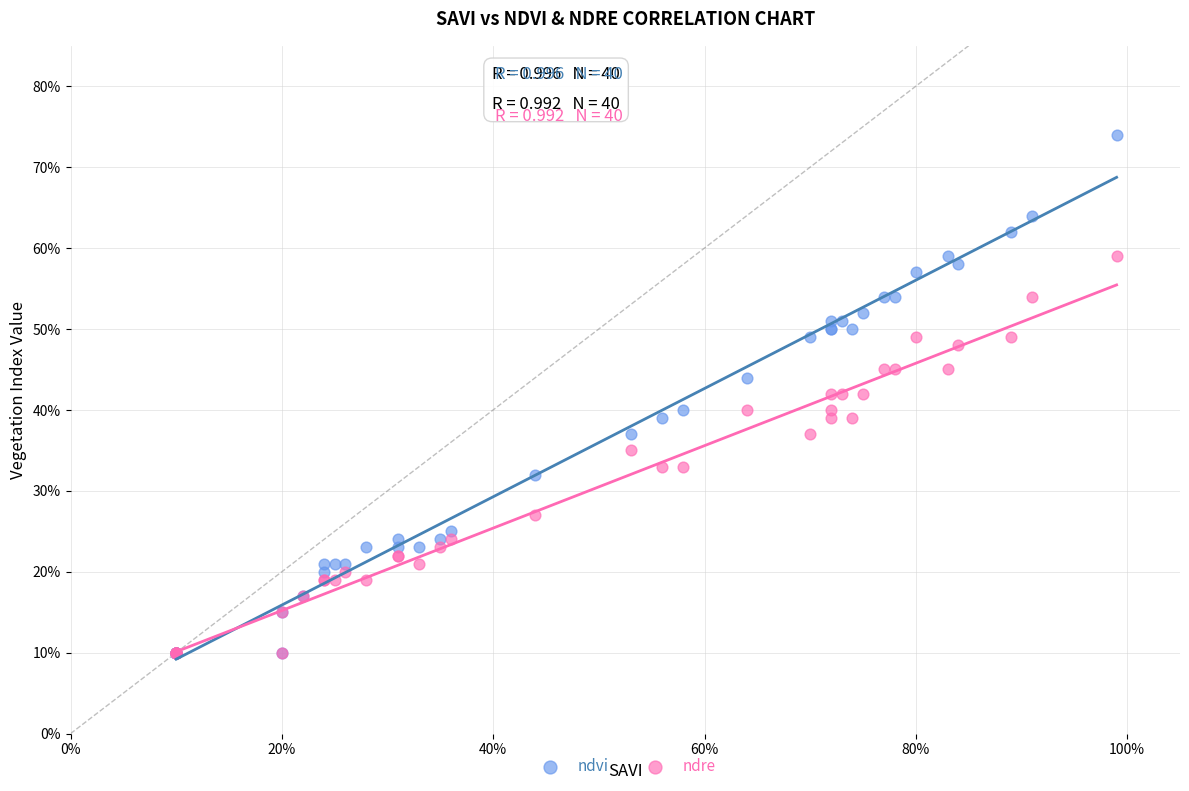

Which series contains the highest Y value?

ndvi